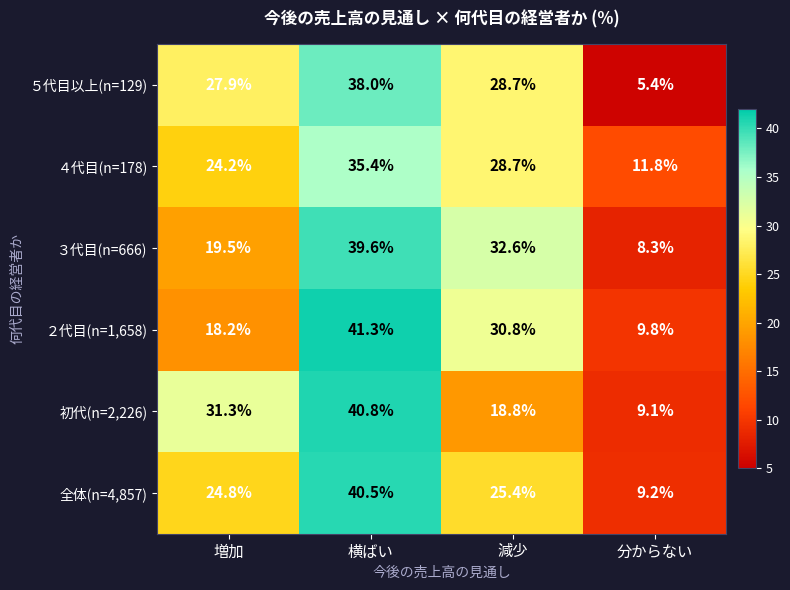

At which category does the chart reach its peak across all series?

横ばい